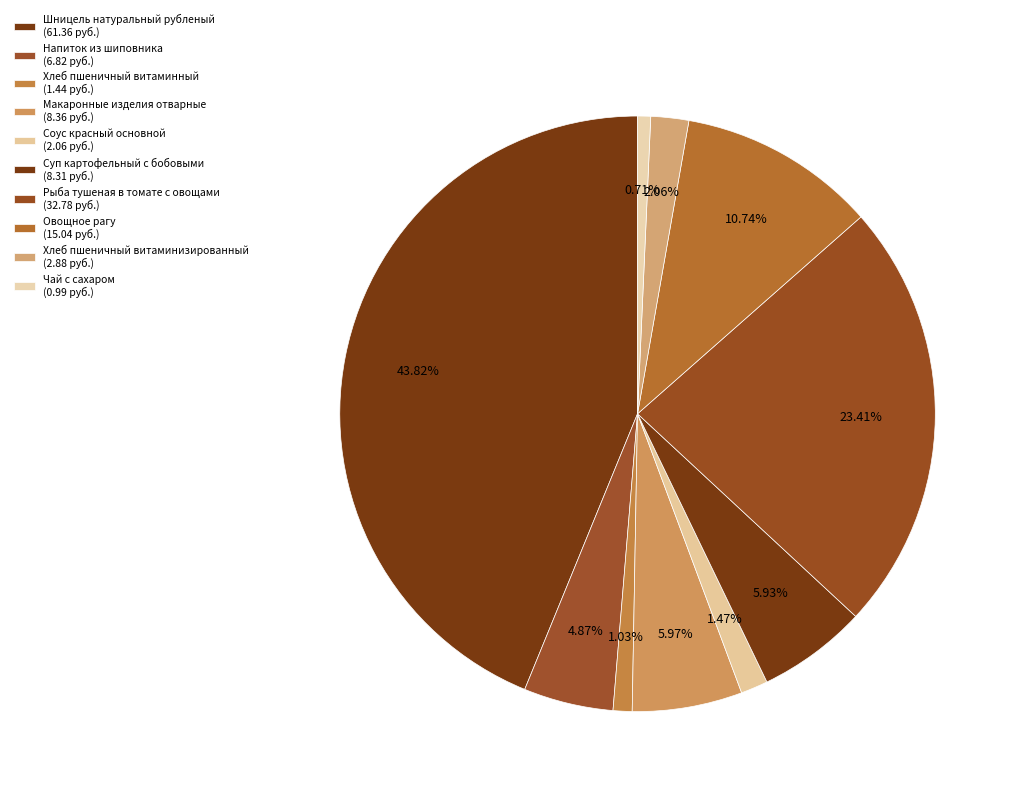

What percentage do Хлеб пшеничный витаминный and Чай с сахаром together represent?

1.7%